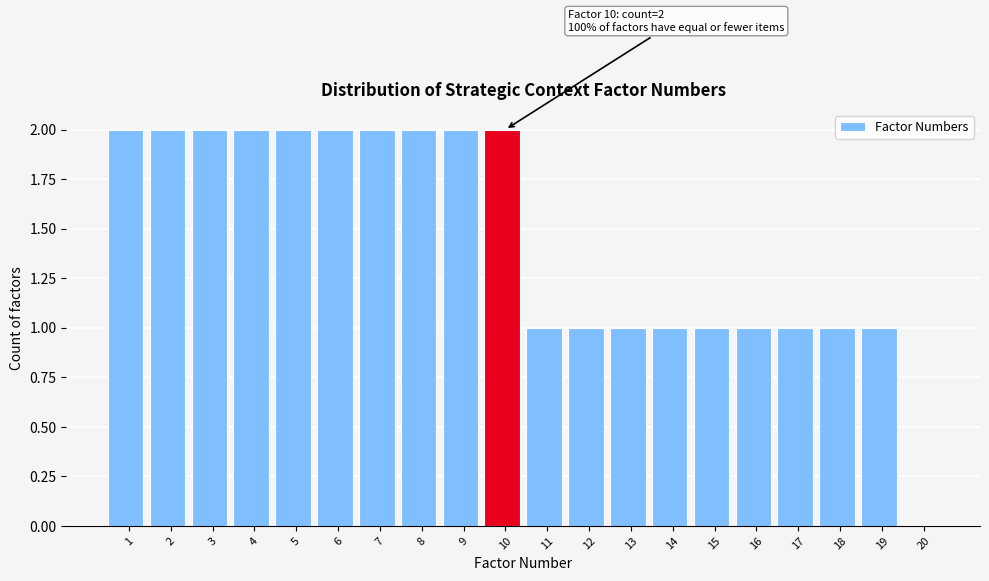

Reading left to right, extract all data points from this chart.

1=2	2=2	3=2	4=2	5=2	6=2	7=2	8=2	9=2	10=2	11=1	12=1	13=1	14=1	15=1	16=1	17=1	18=1	19=1	20=0